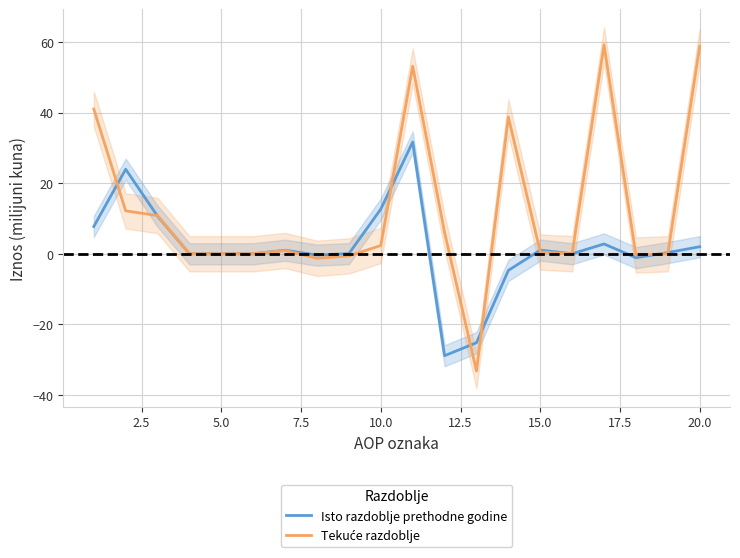

What is the highest value of the Tekuće razdoblje series?

59.2